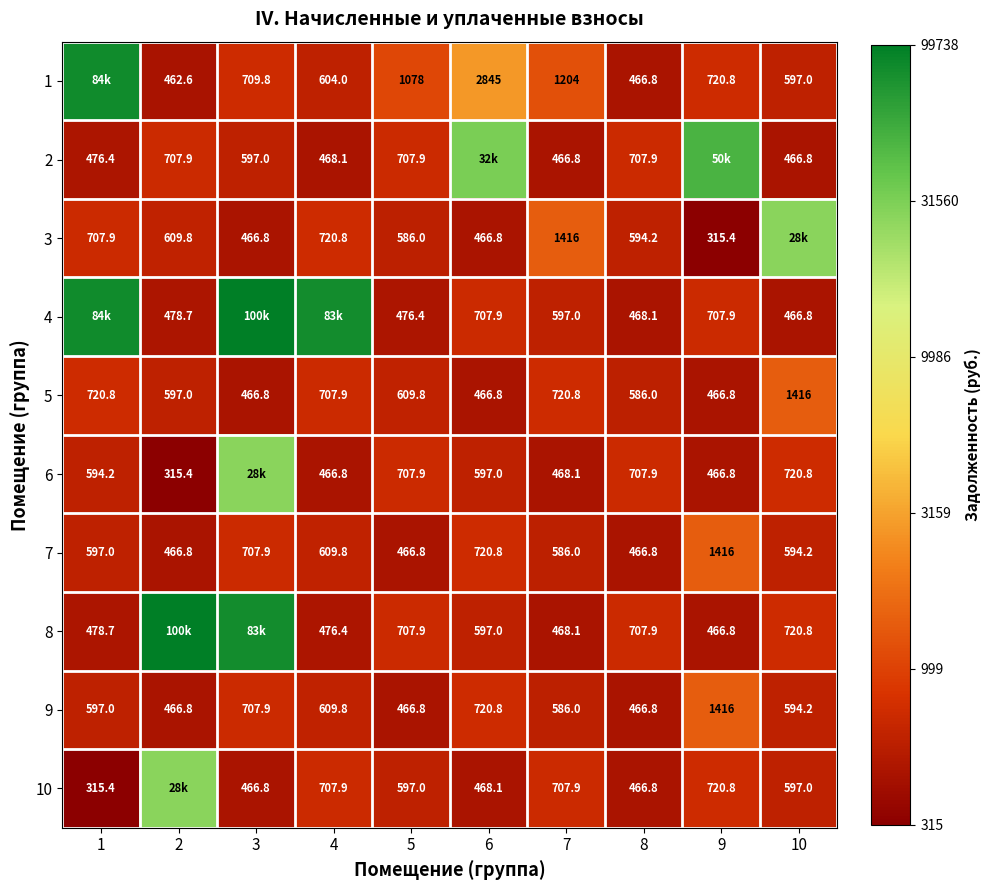

The 6 series shows 9.8 at 10. True or false?

False